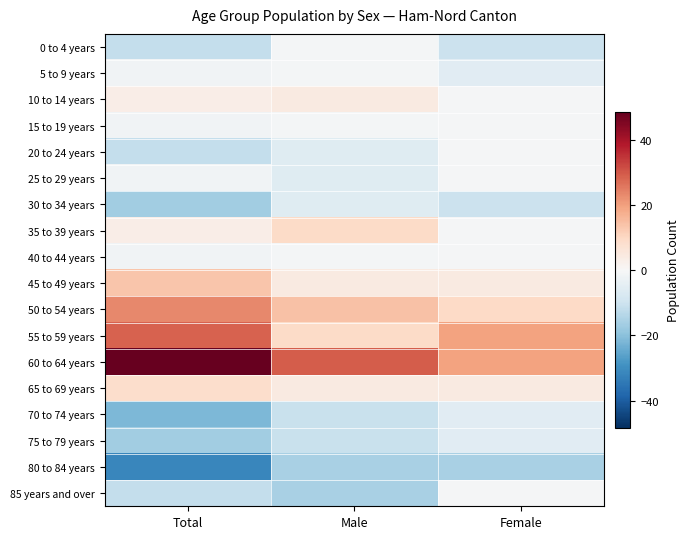

How many categories are shown in the chart?

3